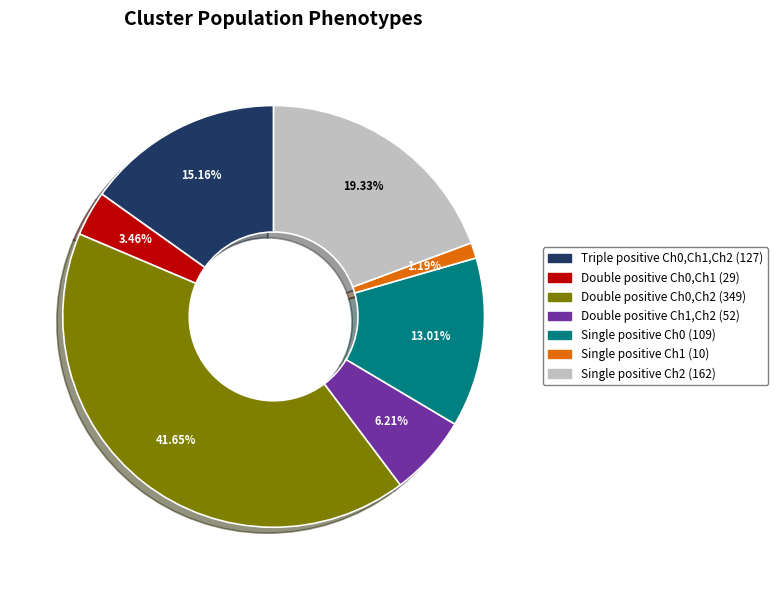

How many slices are in this pie chart?

7